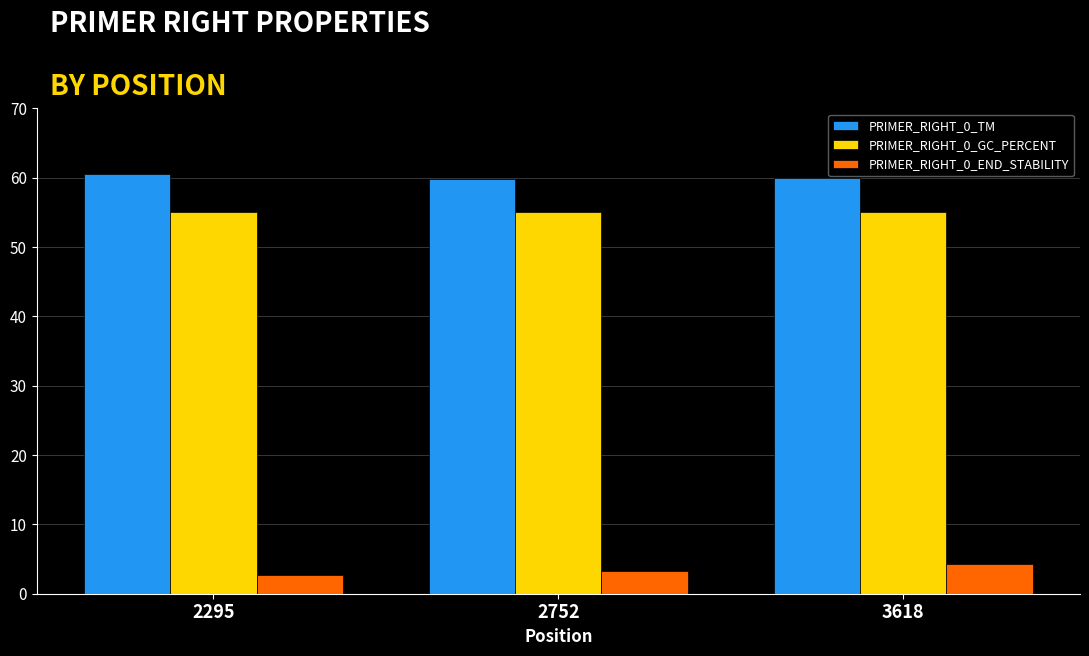

Is it true that PRIMER_RIGHT_0_GC_PERCENT equals 55.0 at 2295?

True